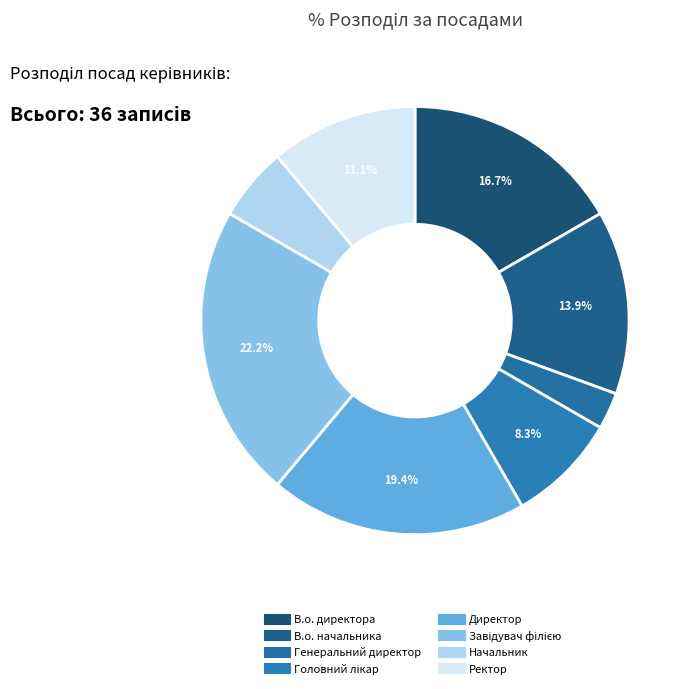

To the nearest percent, what is the difference between the Завідувач філією and Головний лікар slice percentages?

14%